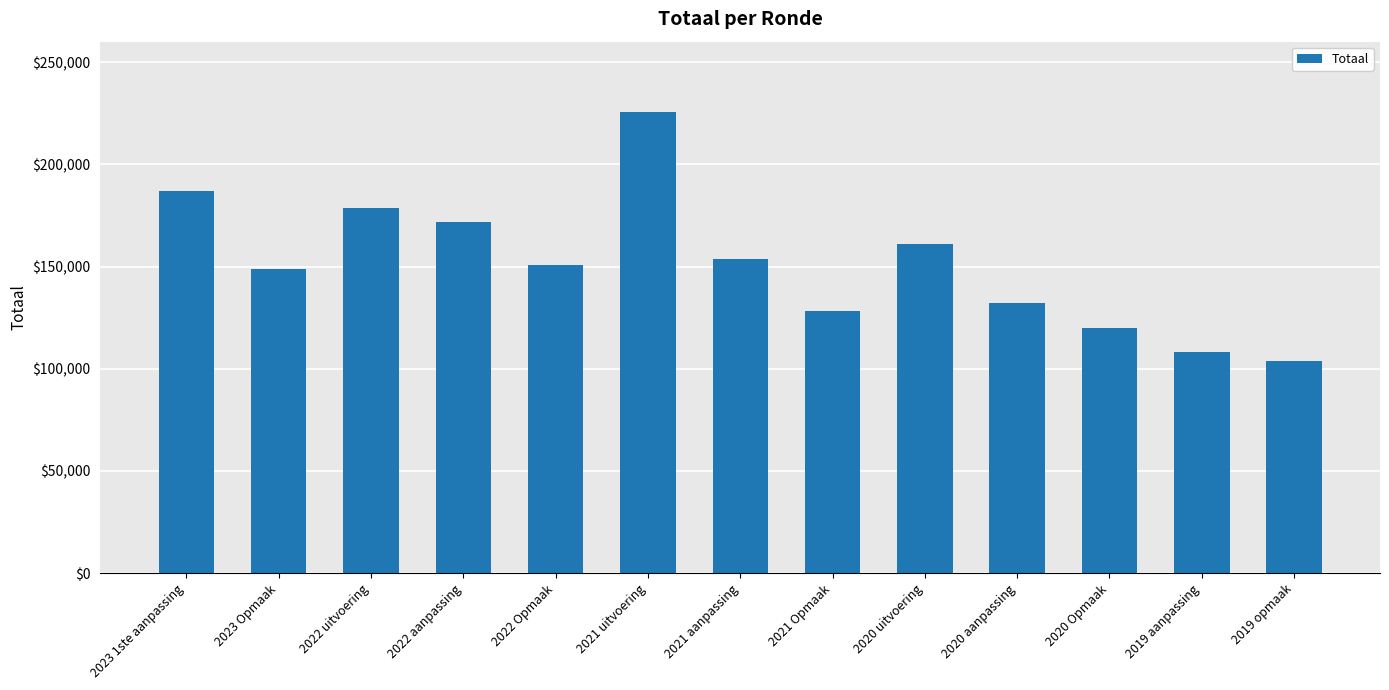

How many bars are there in total?

13